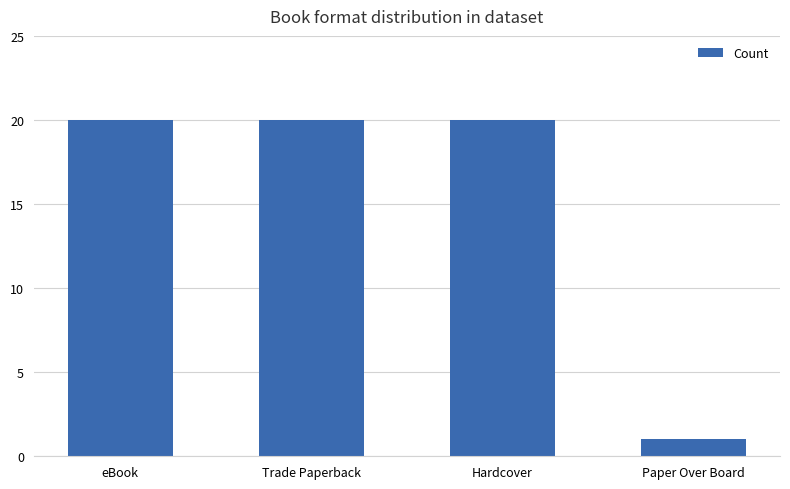

How many categories are shown in the chart?

4